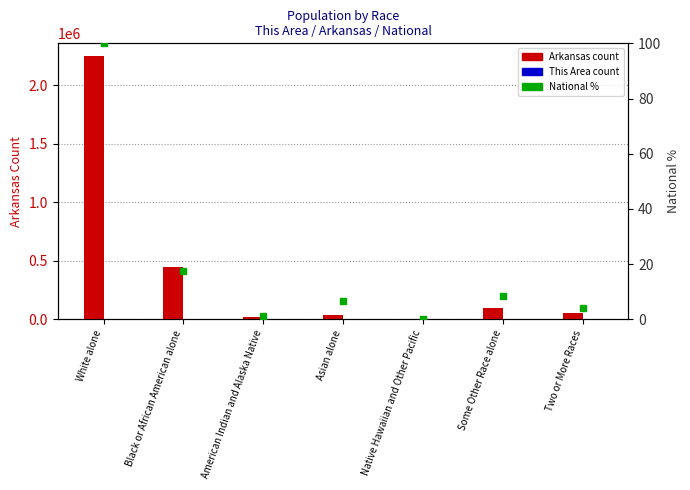

What is the highest value of the This Area series?

357.0